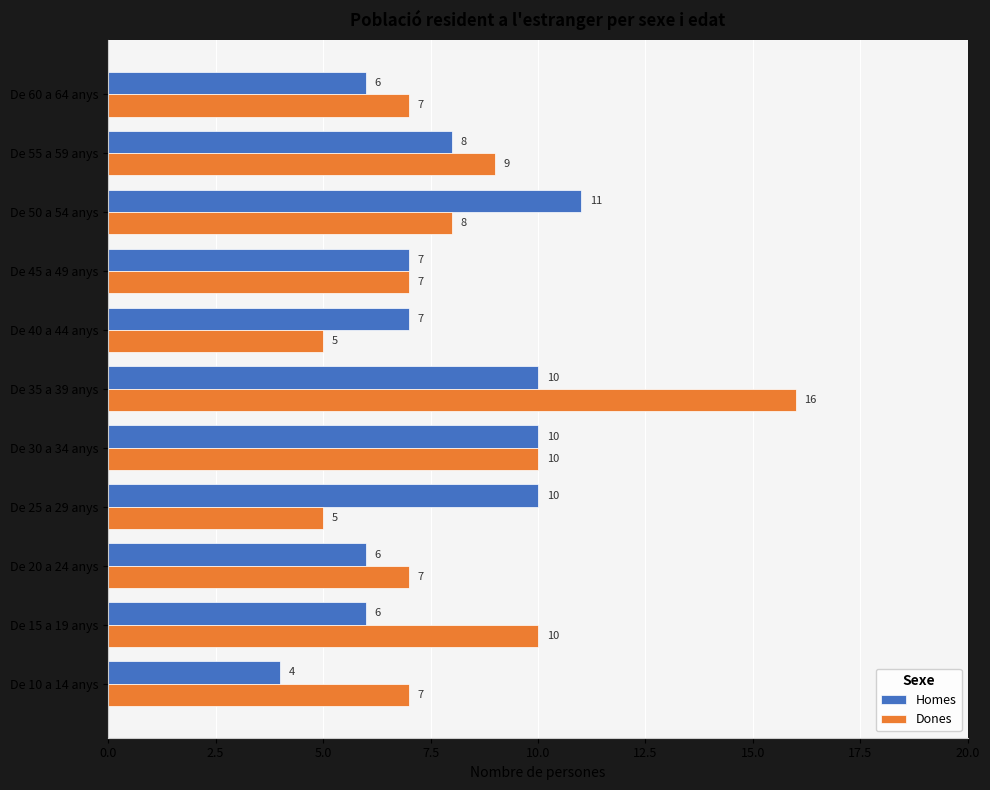

What is the difference between the maximum and minimum values in the Dones series?

11